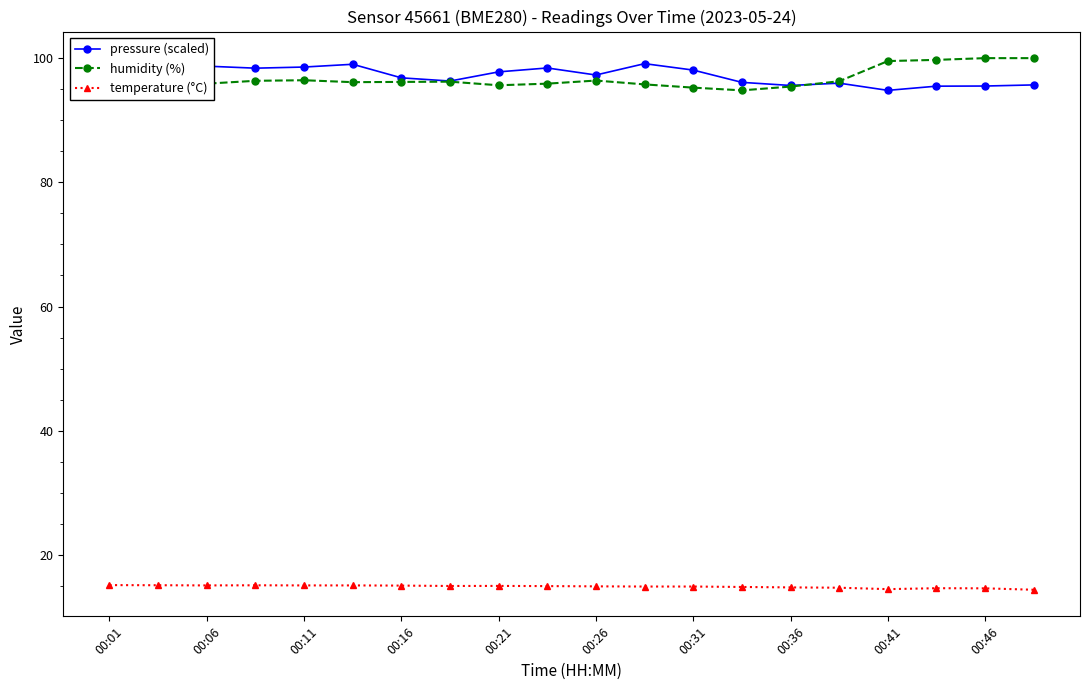

What is the minimum value shown in the chart?

14.4